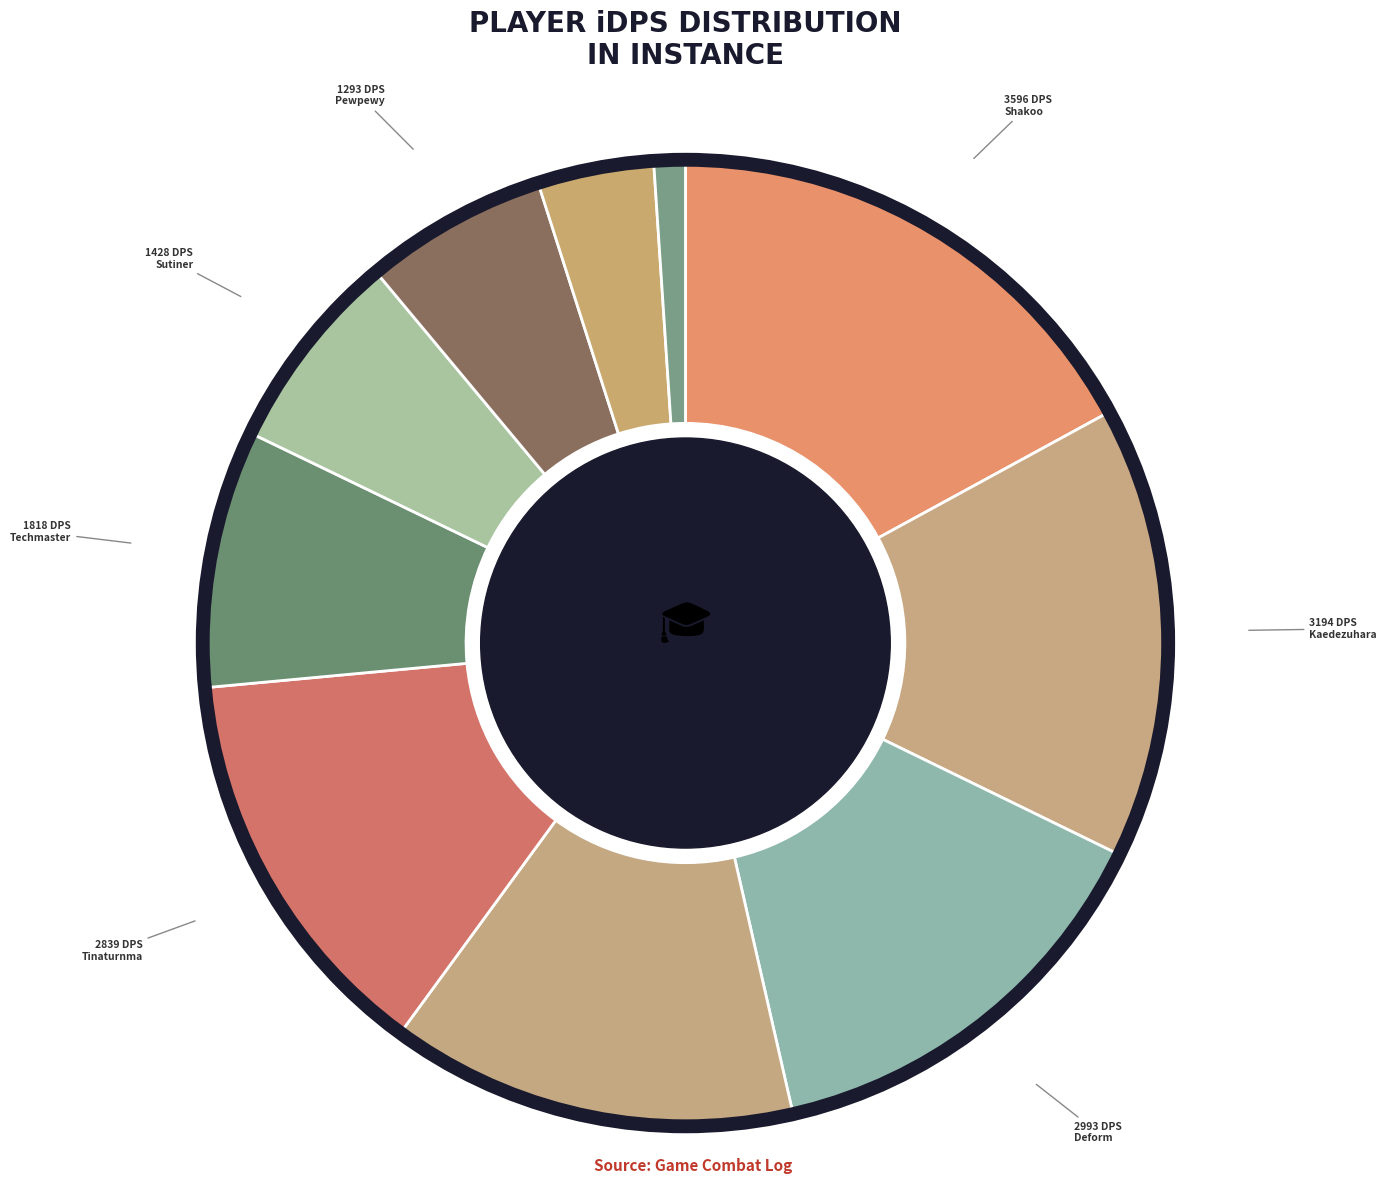

How many segments does this pie chart have?

10